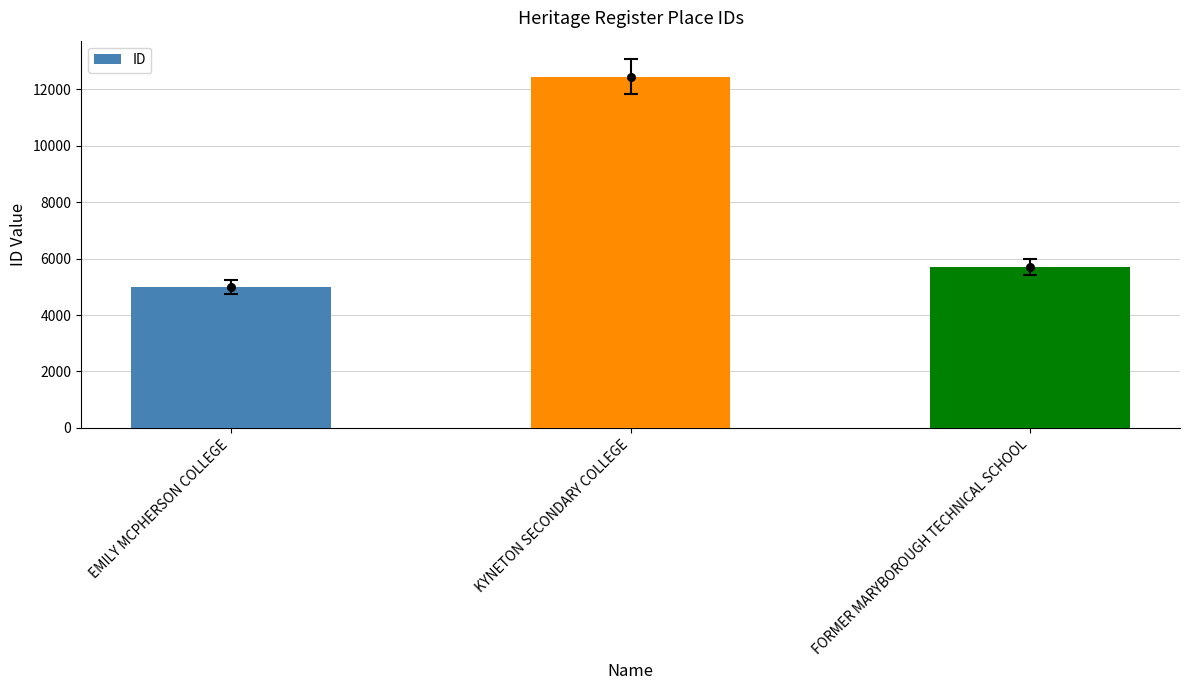

Approximately how many times larger is the value at EMILY MCPHERSON COLLEGE compared to KYNETON SECONDARY COLLEGE?

0.4